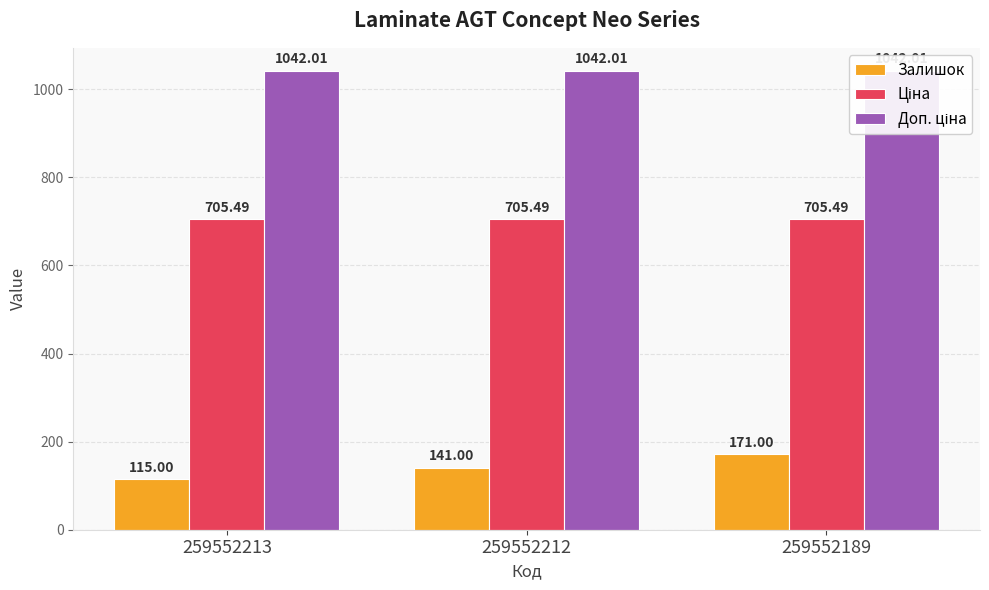

Rank the categories by Залишок value from highest to lowest.

259552189, 259552212, 259552213